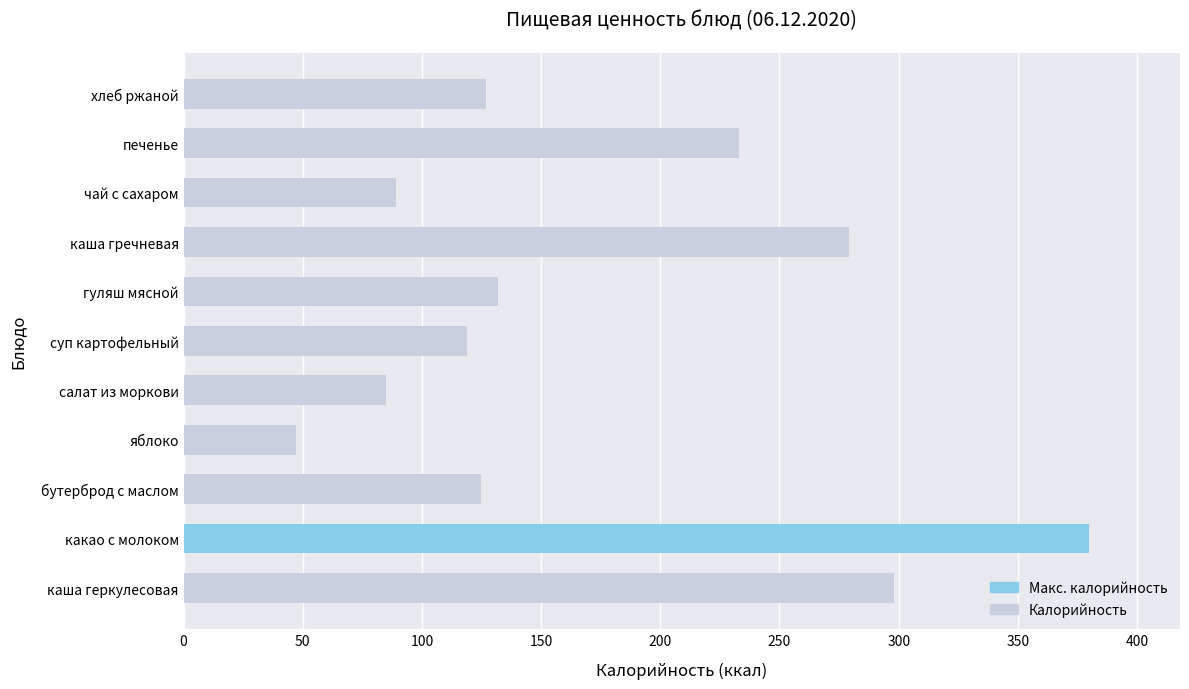

At which label is the value closest to 213?

печенье